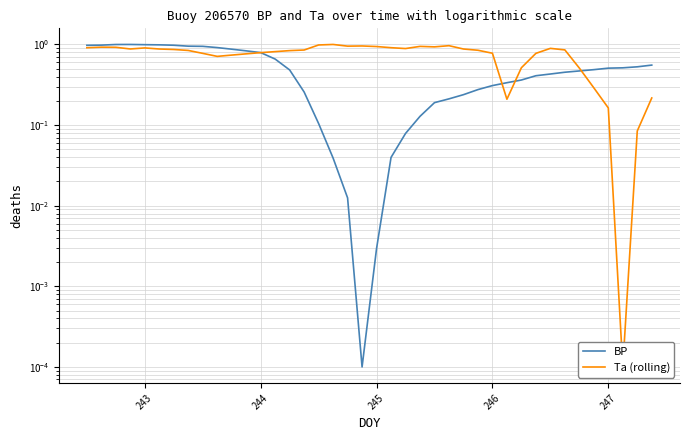

What is the difference between the second highest and minimum values in the BP series?

1.0